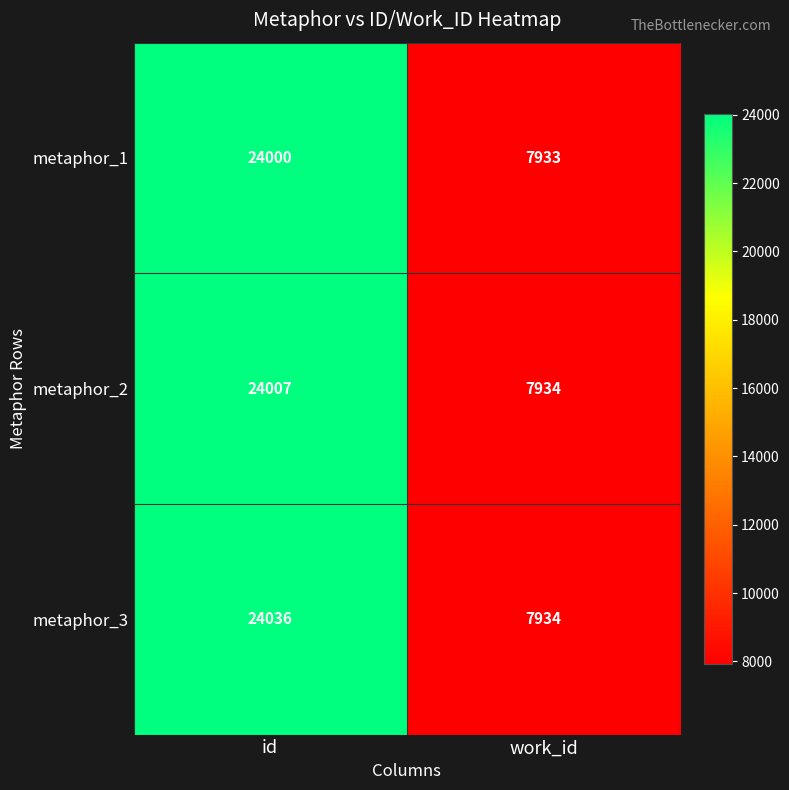

Reading left to right, what are all the values shown in this chart?

metaphor_1: id=24000	work_id=7933
metaphor_2: id=24007	work_id=7934
metaphor_3: id=24036	work_id=7934